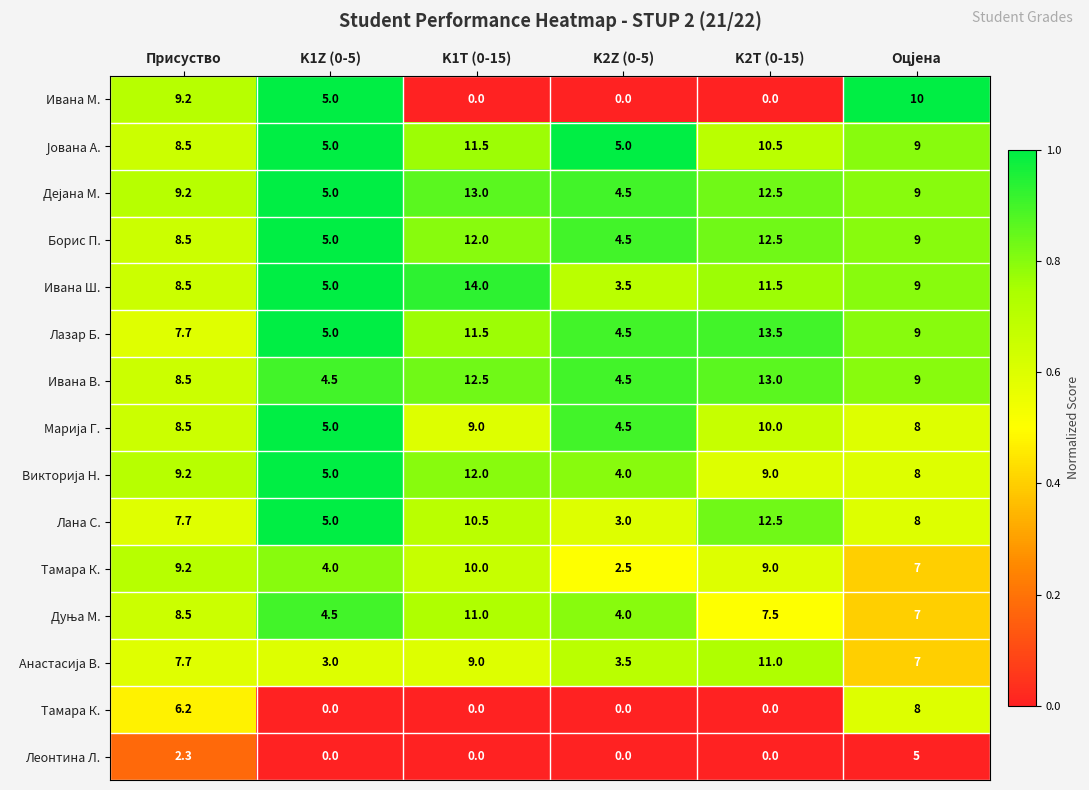

Between Присуство and K2T (0-15), which is larger?

Присуство